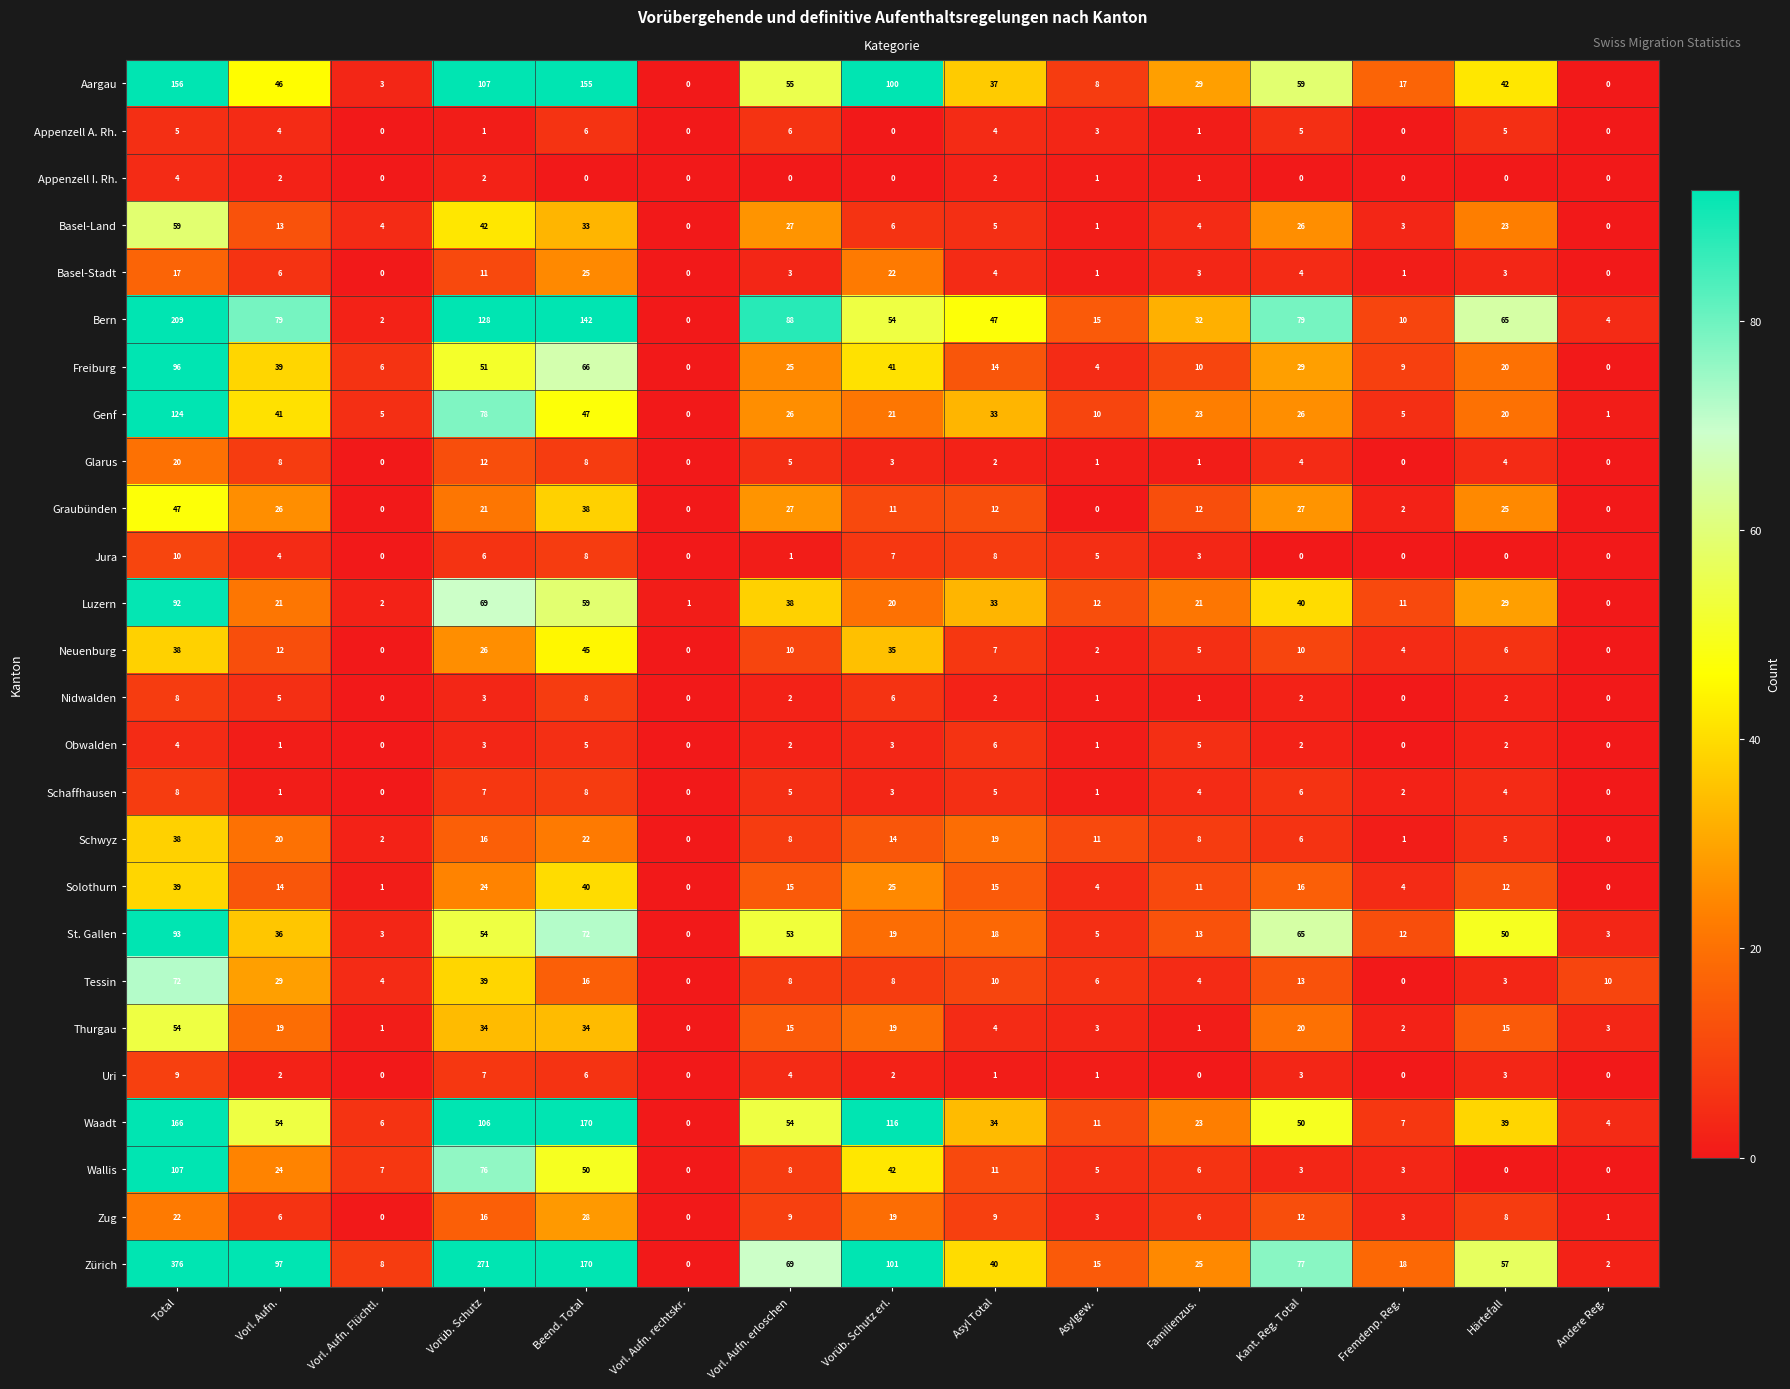

What is the sum of the Uri values at Asyl Total and Total?

10